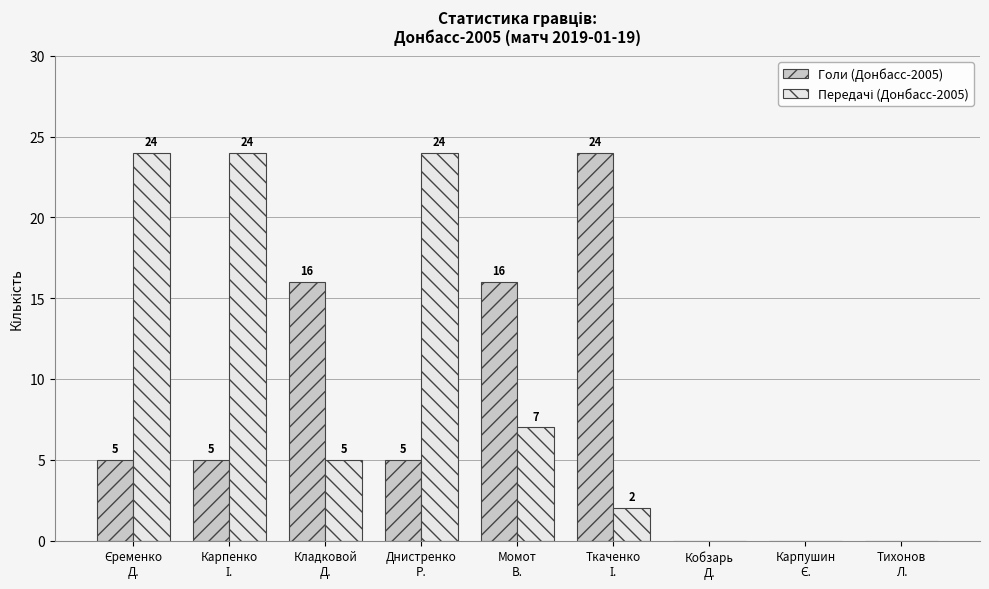

What is the maximum value for Голи (Донбасс-2005)?

24